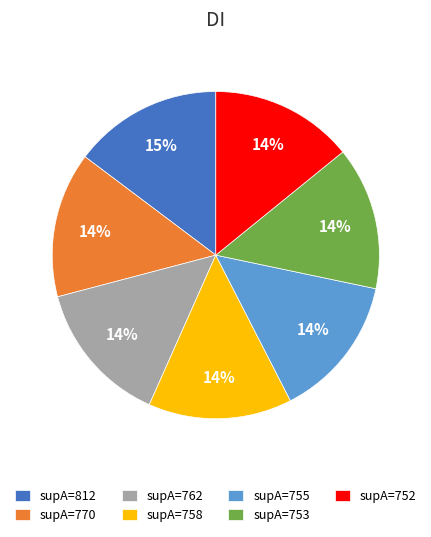

Is it true that supA=752 is 14% of the pie?

True